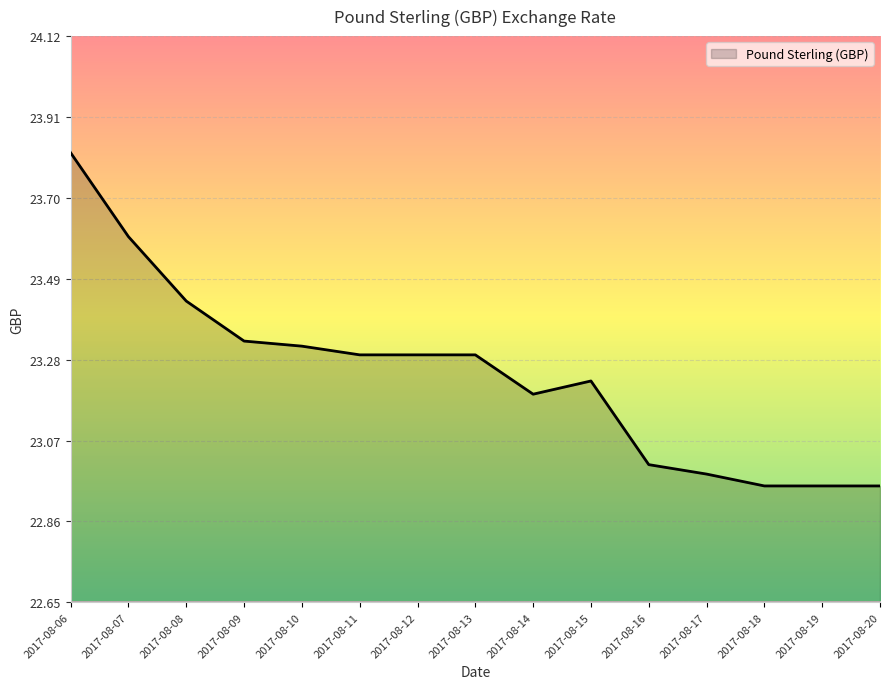

How many values are below 23?

4